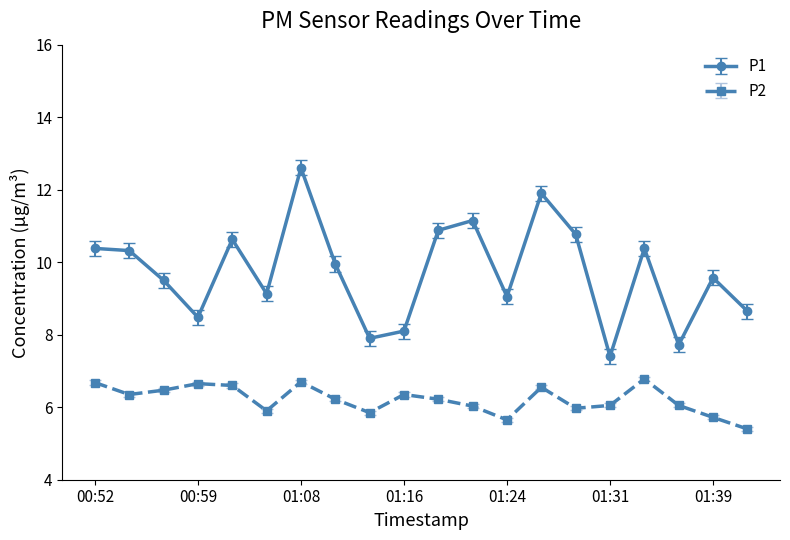

What is the maximum value shown in the chart?

12.6